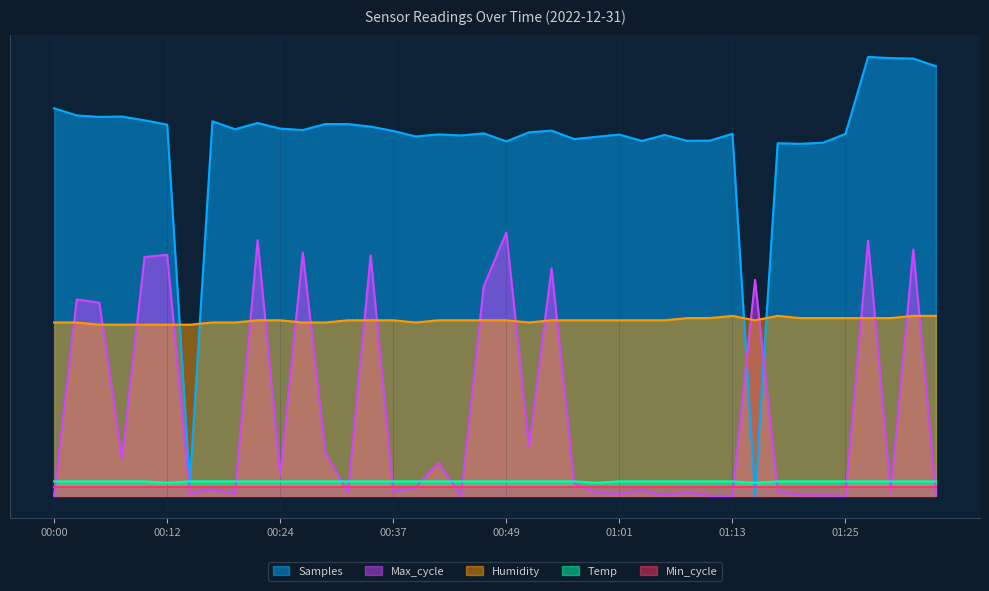

List the series in order of their peak value, lowest first.

Min_cycle, Temp, Humidity, Max_cycle, Samples